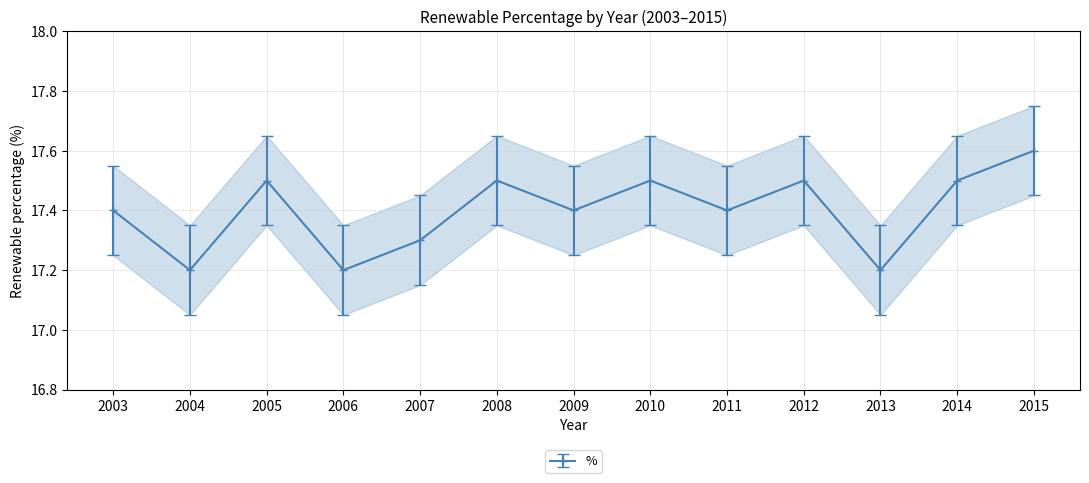

Reading left to right, transcribe all the data shown in this chart.

17.4	17.2	17.5	17.2	17.3	17.5	17.4	17.5	17.4	17.5	17.2	17.5	17.6